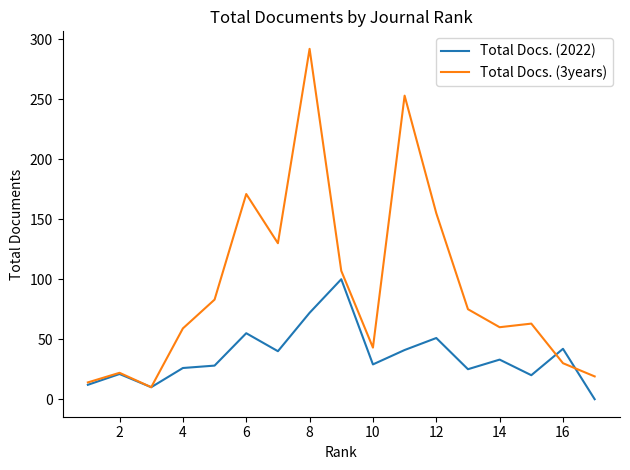

List the series in order of their overall mean, highest first.

Total Docs. (3years), Total Docs. (2022)